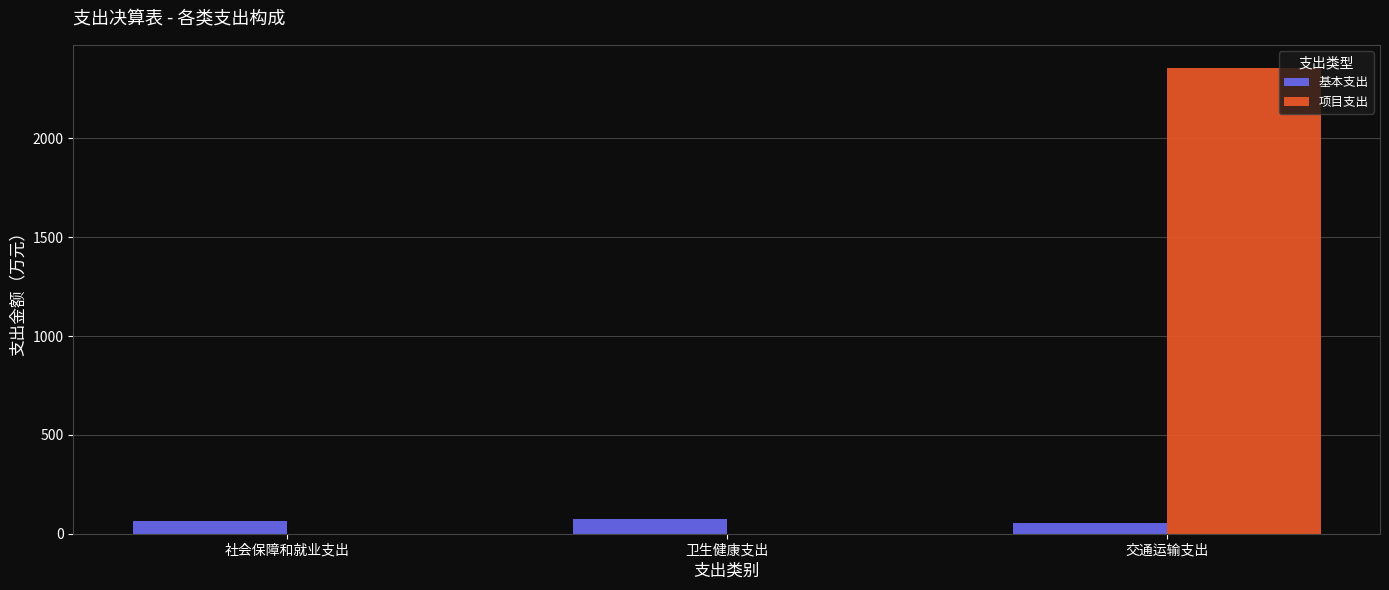

What is the approximate value of 基本支出 at 交通运输支出?

52.5